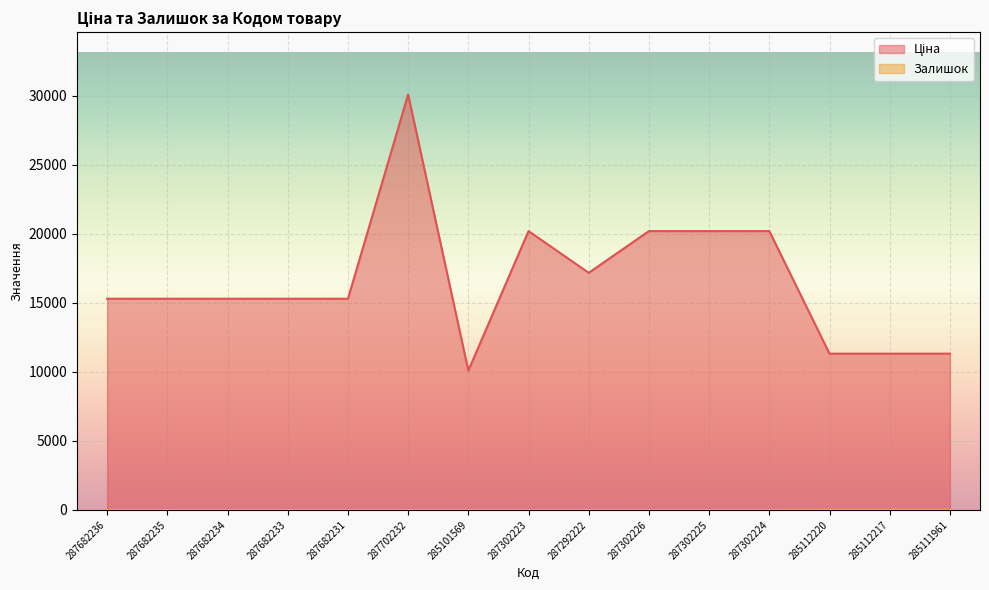

At which category is the sum across all series the highest?

287702232